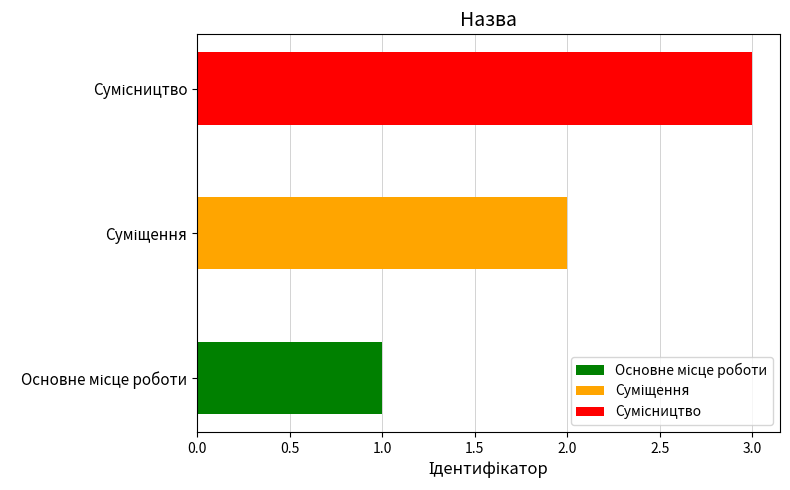

Rank the categories by value from lowest to highest.

Основне місце роботи, Суміщення, Сумісництво